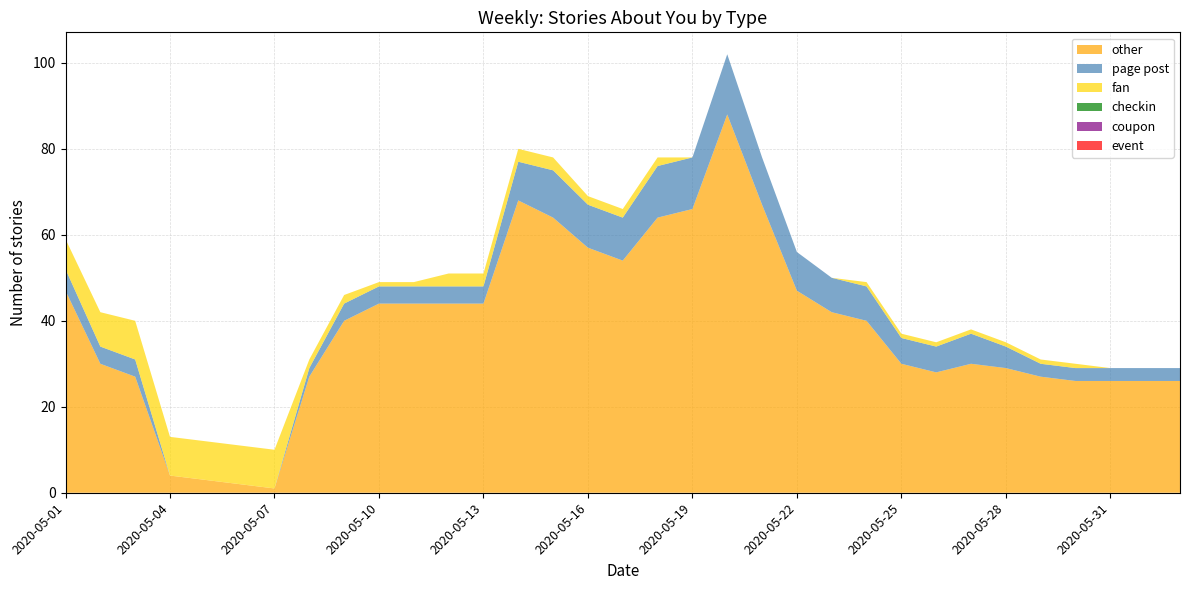

Reading left to right, extract all data points from this chart.

other: 47	30	27	4	3	2	1	27	40	44	44	44	44	68	64	57	54	64	66	88	67	47	42	40	30	28	30	29	27	26	26	26	26
page post: 5	4	4	0	0	0	0	2	4	4	4	4	4	9	11	10	10	12	12	14	11	9	8	8	6	6	7	5	3	3	3	3	3
fan: 7	8	9	9	9	9	9	2	2	1	1	3	3	3	3	2	2	2	0	0	0	0	0	1	1	1	1	1	1	1	0	0	0
checkin: 0	0	0	0	0	0	0	0	0	0	0	0	0	0	0	0	0	0	0	0	0	0	0	0	0	0	0	0	0	0	0	0	0
coupon: 0	0	0	0	0	0	0	0	0	0	0	0	0	0	0	0	0	0	0	0	0	0	0	0	0	0	0	0	0	0	0	0	0
event: 0	0	0	0	0	0	0	0	0	0	0	0	0	0	0	0	0	0	0	0	0	0	0	0	0	0	0	0	0	0	0	0	0